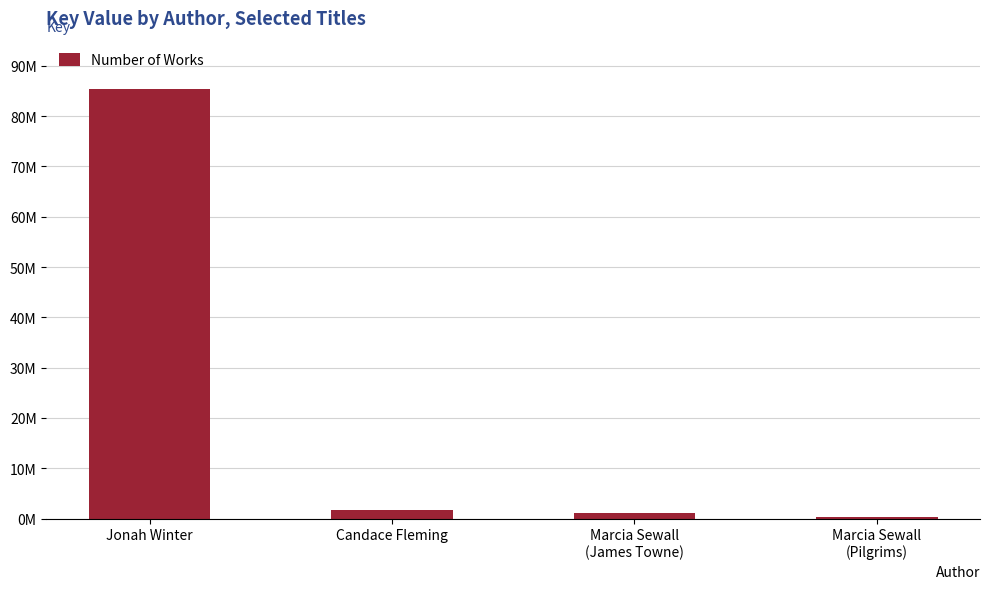

Which label corresponds to the smallest value in the chart?

Marcia Sewall
(Pilgrims)